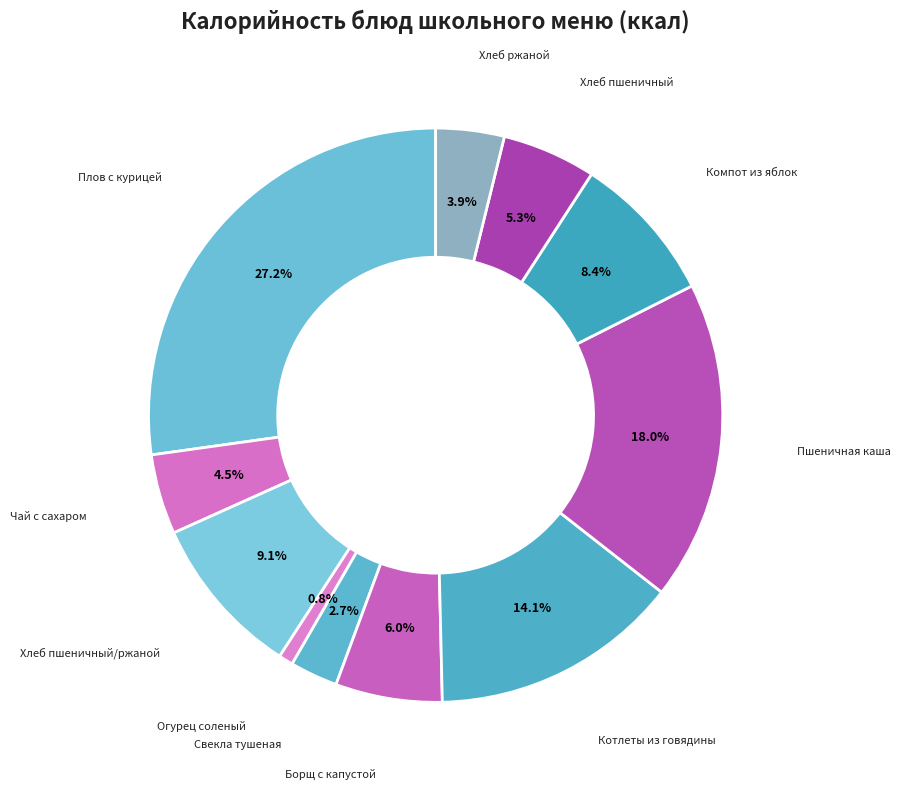

How many segments does this pie chart have?

11